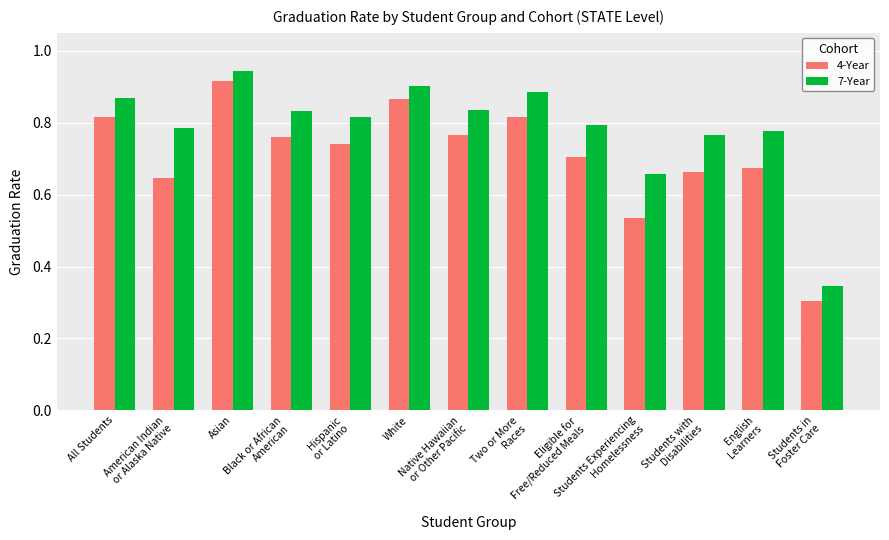

List the series in order of their overall mean, highest first.

7-Year, 4-Year